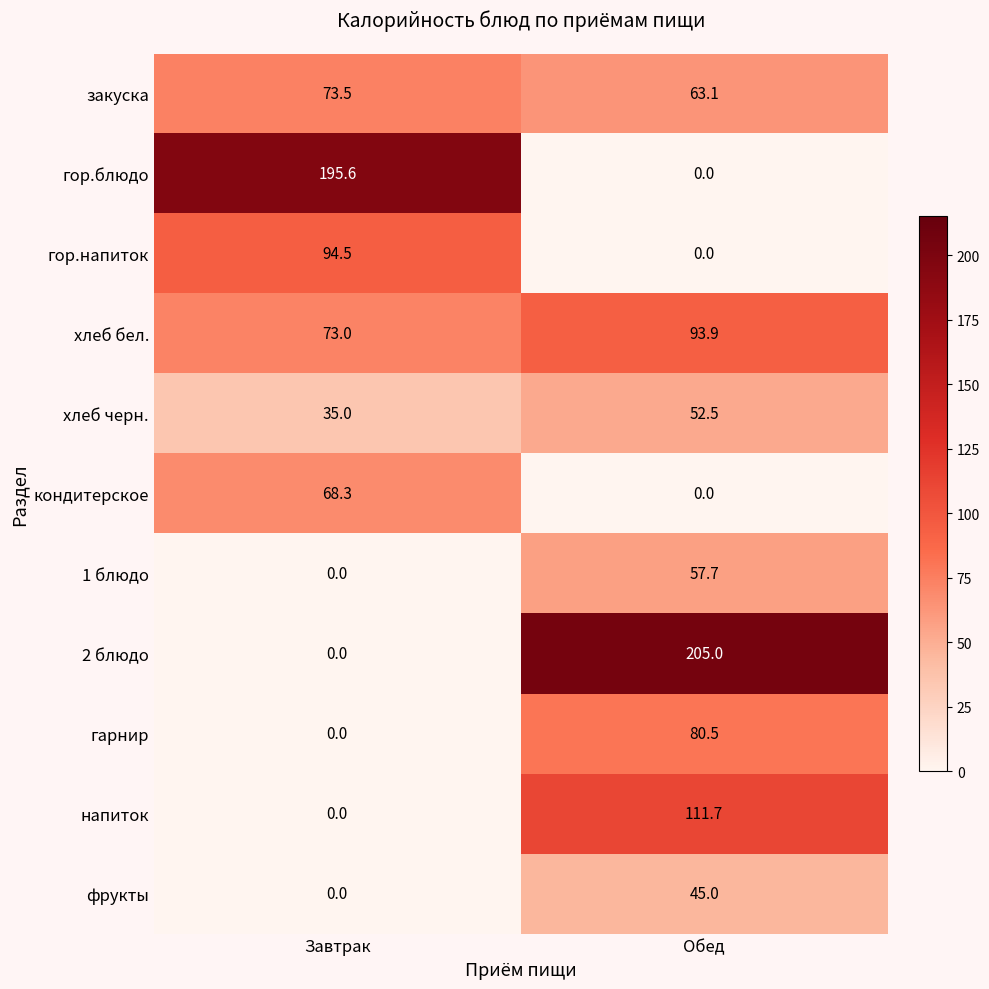

Read the закуска value at Обед.

63.1